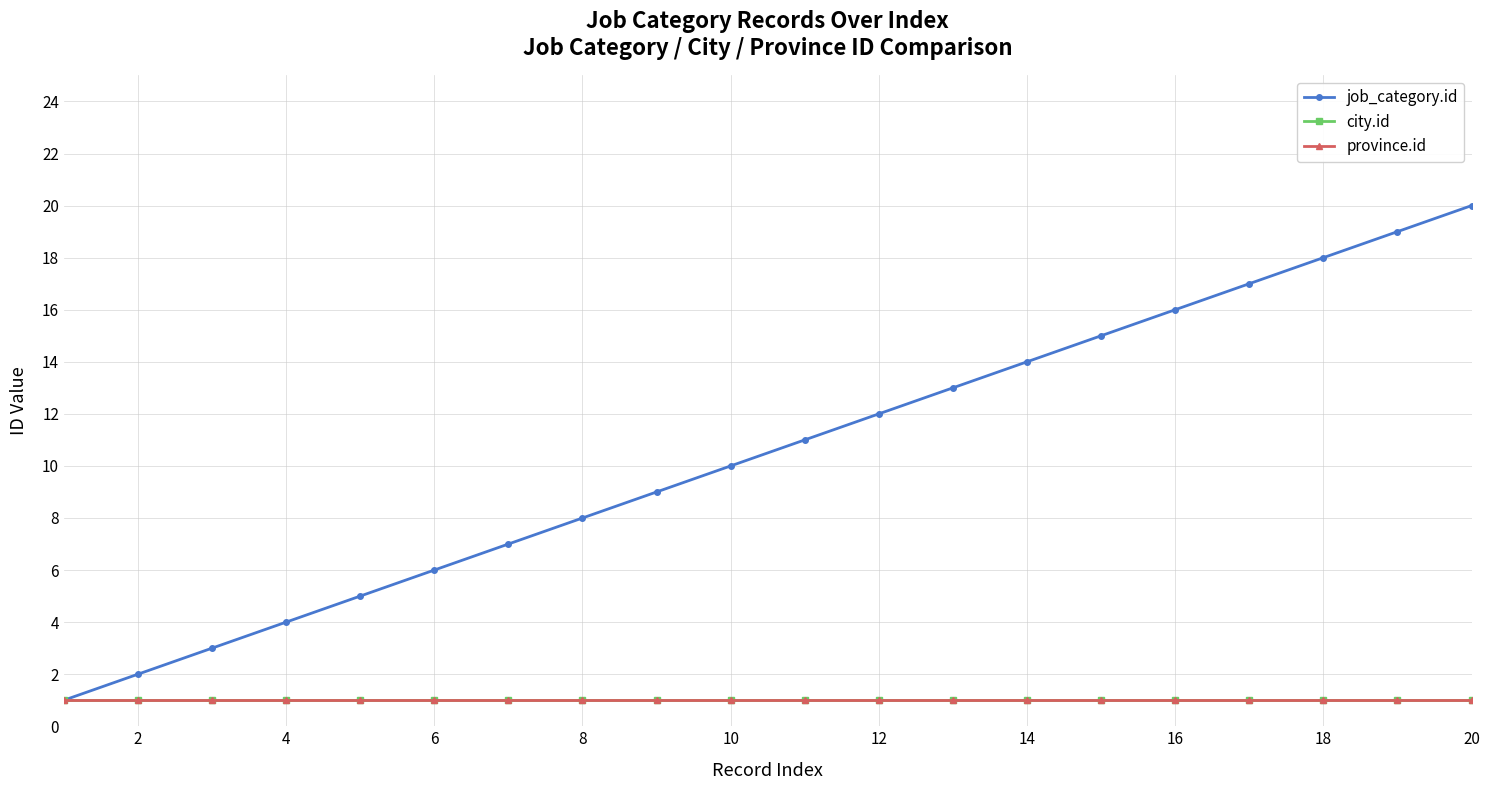

Is this an area chart (filled region under the line)?

No